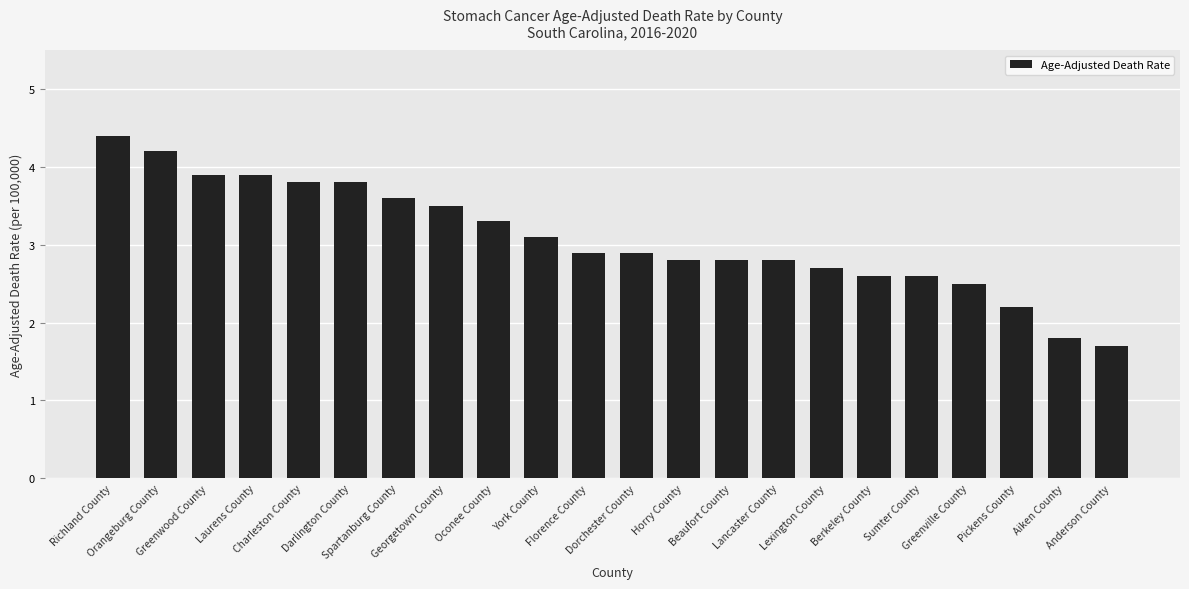

What is the sum of all values?

67.8